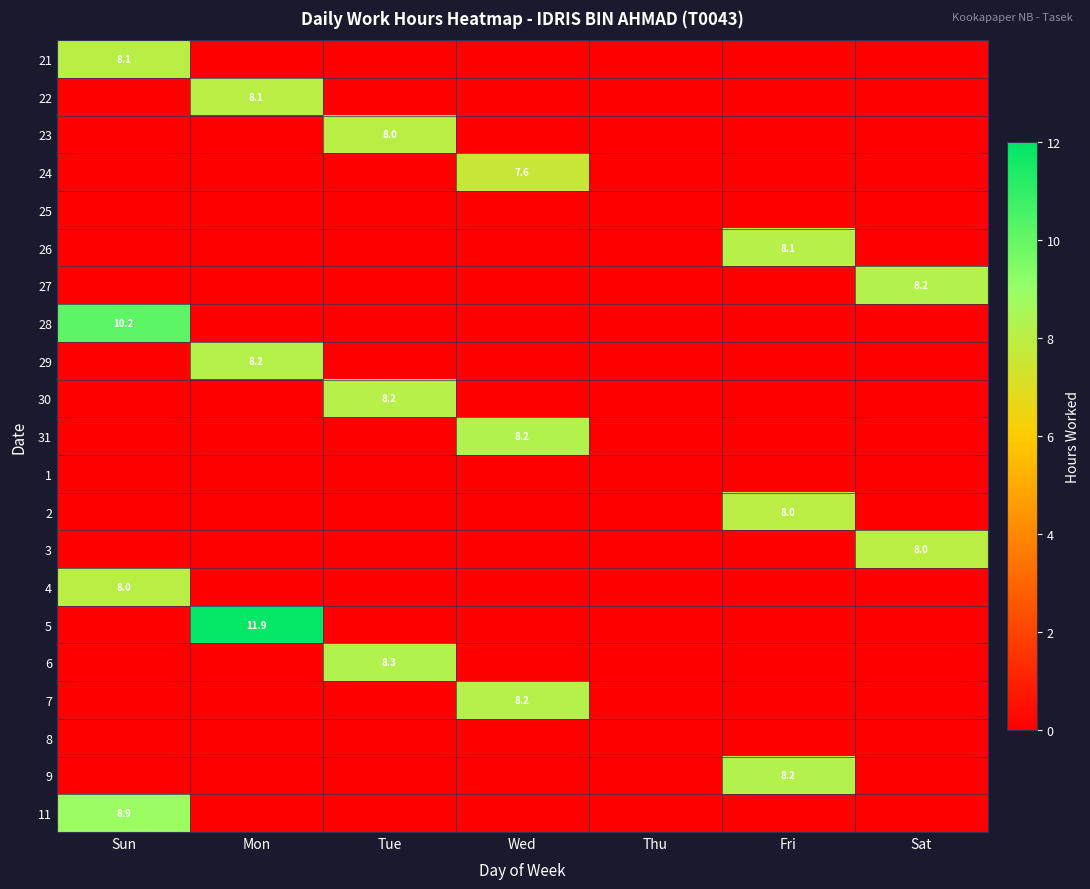

What is the total value across all series at Mon?

28.1